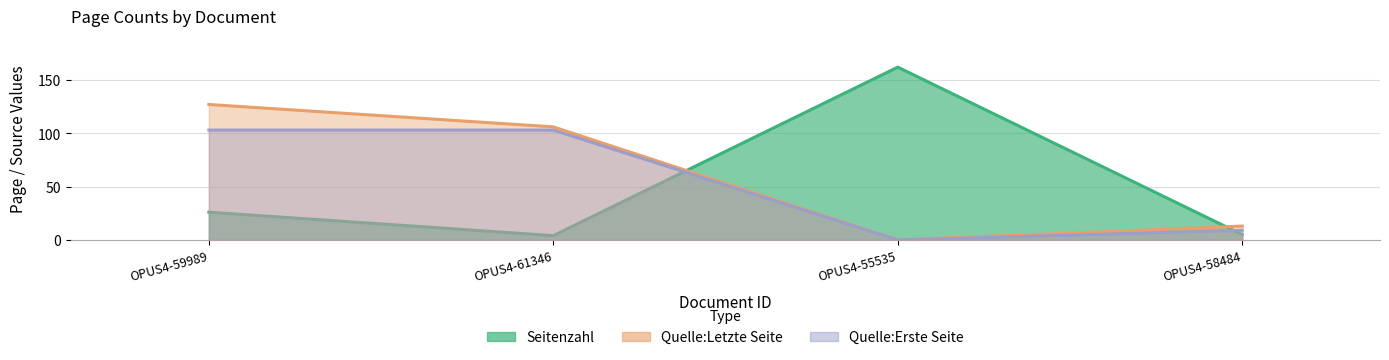

At which category is the sum across all series the highest?

OPUS4-59989